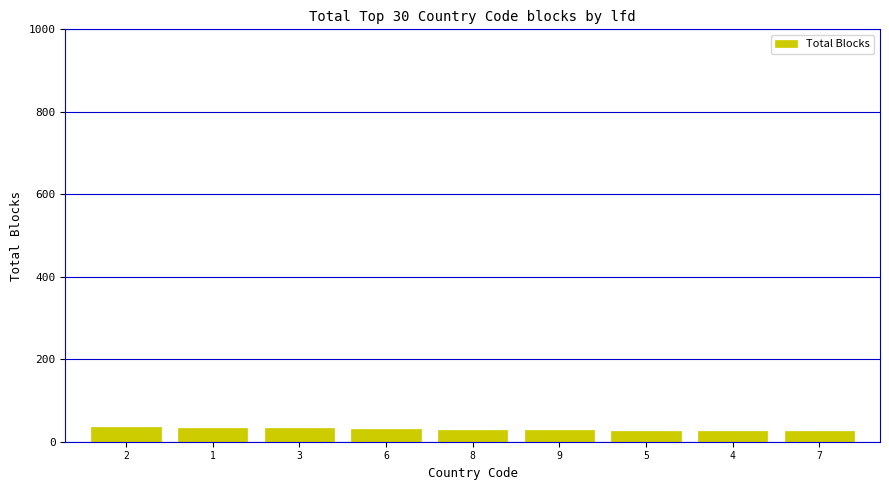

How many bars are there in total?

9